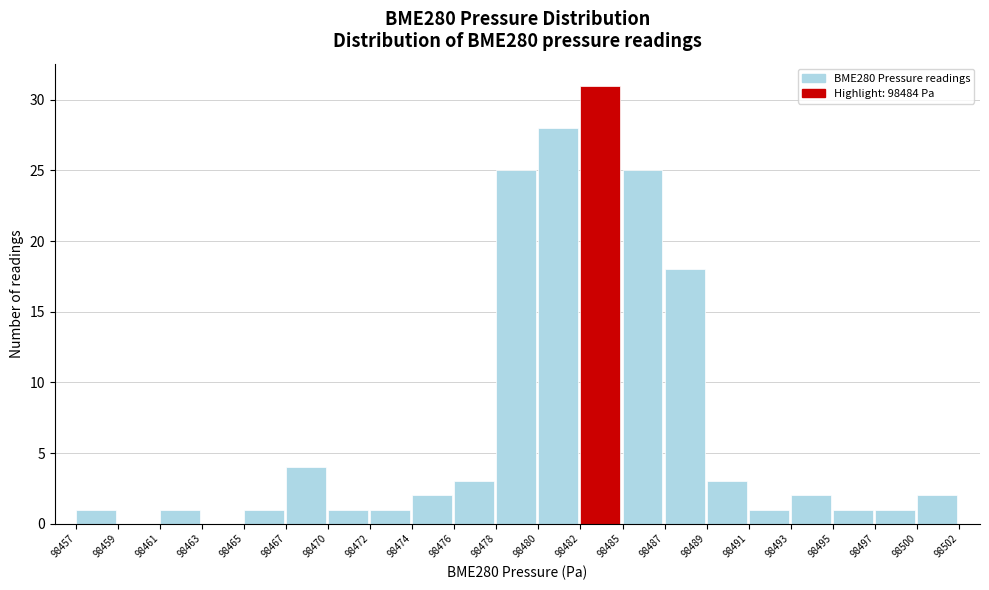

Which range on the x-axis has the tallest bar?

98482 to 98485